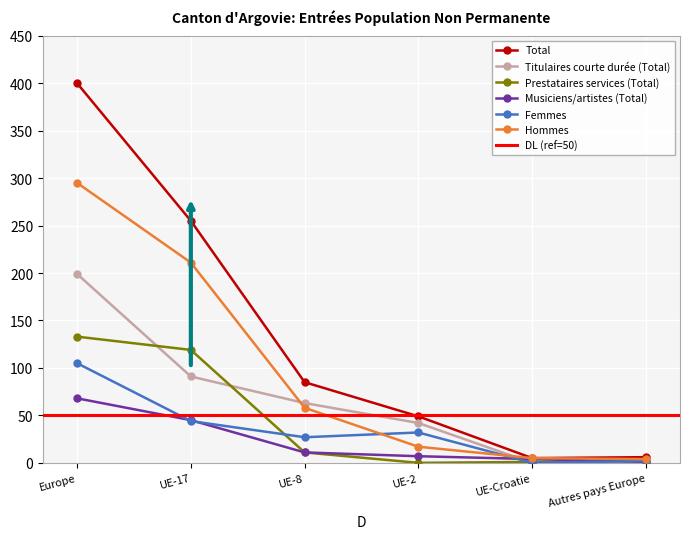

True or false: Femmes has a value of 48 at UE-2.

False